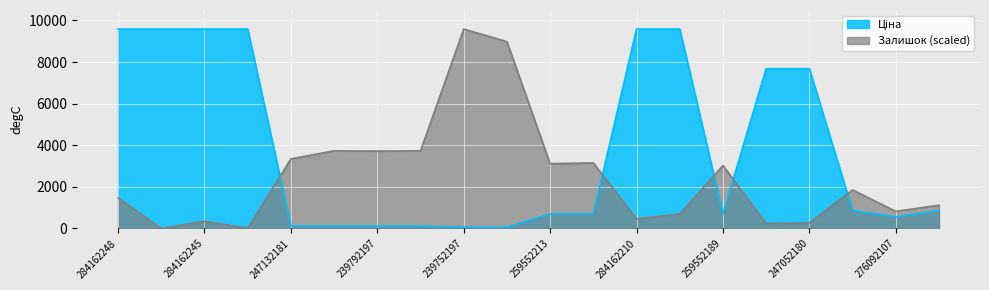

What is the greatest value displayed?

9585.4